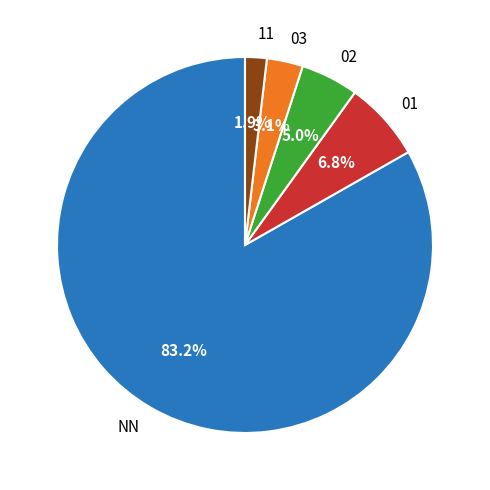

Count the number of slices in the pie.

5